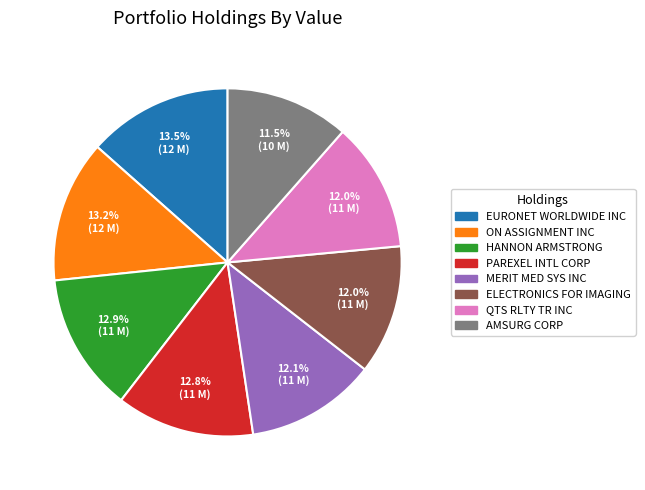

Does HANNON ARMSTRONG represent more than half of the total?

No